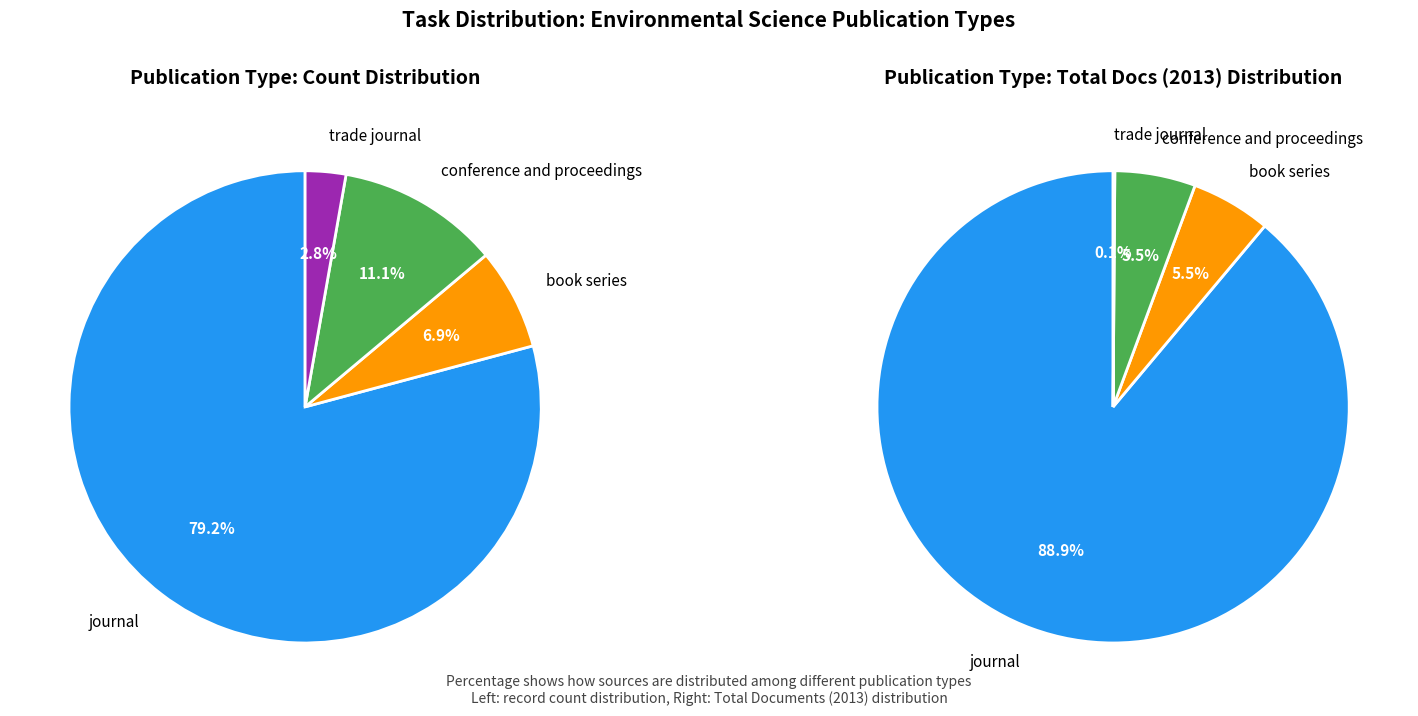

Which slice is the smallest?

trade journal